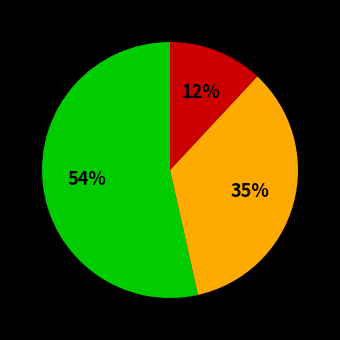

To the nearest percent, what is the difference between the largest and smallest slice percentages?

42%